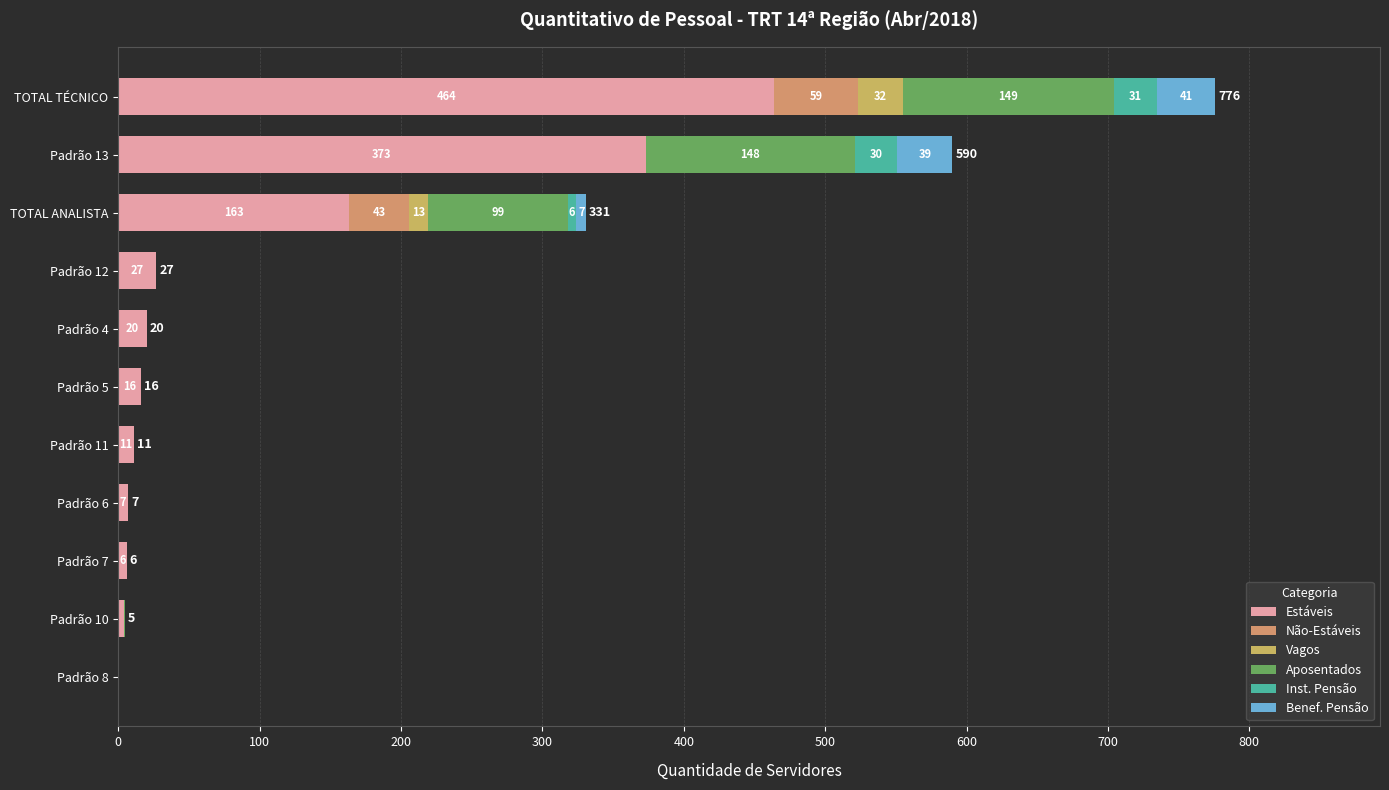

Count the number of categories in the chart.

11